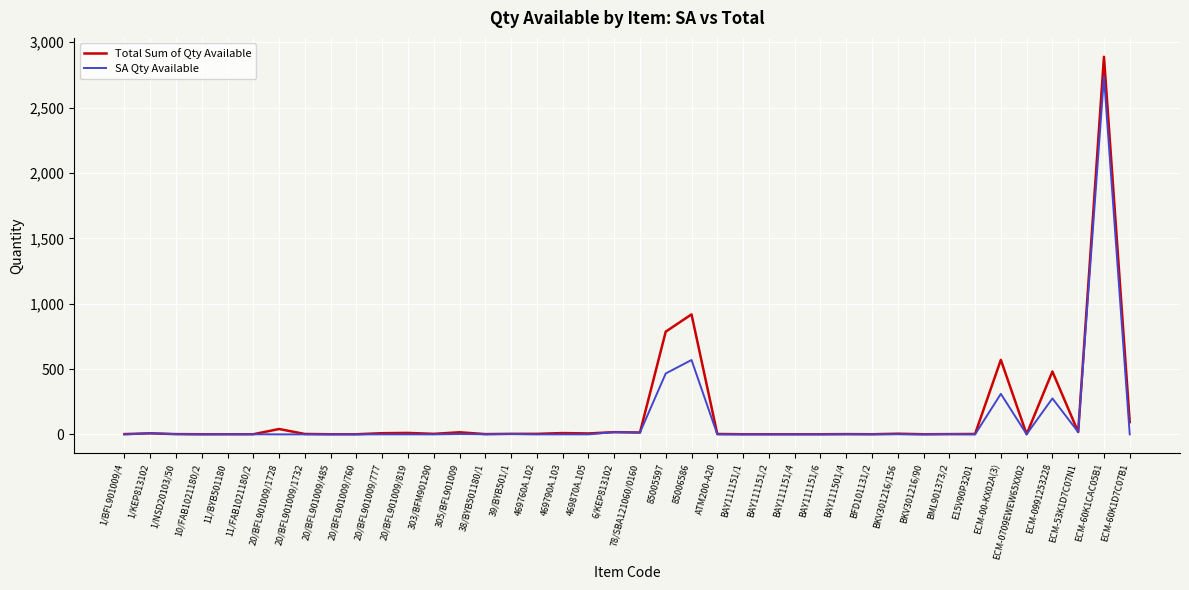

What is the greatest value displayed?

2889